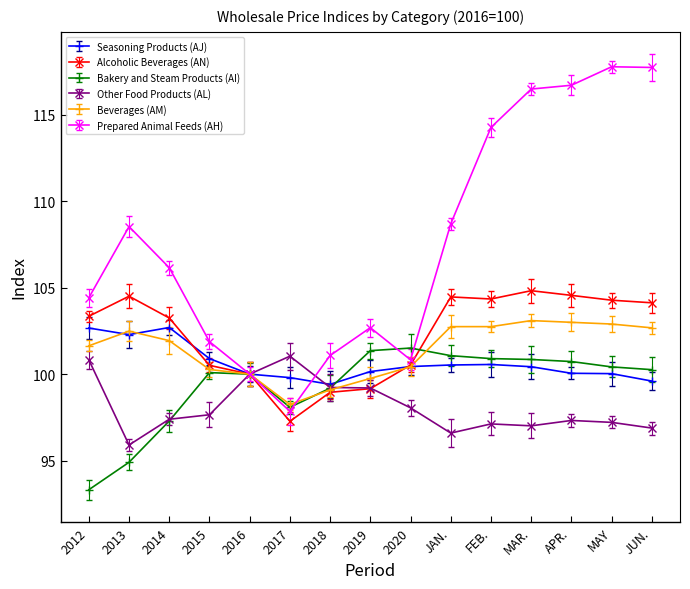

Reading left to right, what are all the values shown in this chart?

Seasoning Products (AJ): 102.7	102.3	102.7	100.9	100.0	99.8	99.4	100.2	100.4	100.5	100.6	100.4	100.0	100.0	99.6
Alcoholic Beverages (AN): 103.3	104.5	103.2	100.5	100.0	97.3	99.0	99.2	100.5	104.5	104.3	104.8	104.6	104.3	104.1
Bakery and Steam Products (AI): 93.3	94.9	97.3	100.1	100.0	98.1	99.2	101.4	101.5	101.1	100.9	100.8	100.7	100.4	100.3
Other Food Products (AL): 100.8	95.9	97.4	97.7	100.0	101.0	99.2	99.2	98.0	96.6	97.1	97.0	97.3	97.2	96.9
Beverages (AM): 101.6	102.5	101.9	100.3	100.0	98.2	99.1	99.8	100.4	102.8	102.8	103.1	103.0	102.9	102.7
Prepared Animal Feeds (AH): 104.4	108.5	106.2	101.9	100.0	97.8	101.1	102.7	100.8	108.7	114.3	116.5	116.7	117.8	117.8